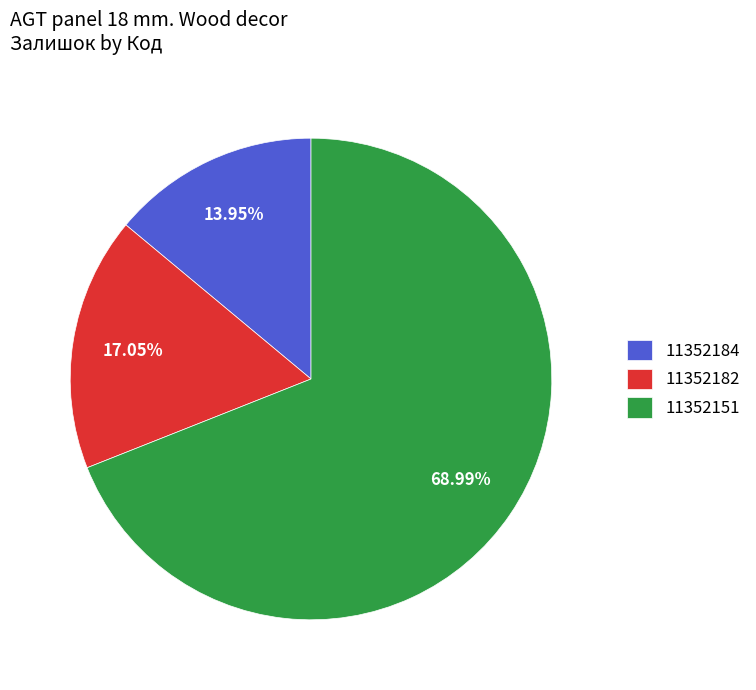

How many slices are in this pie chart?

3